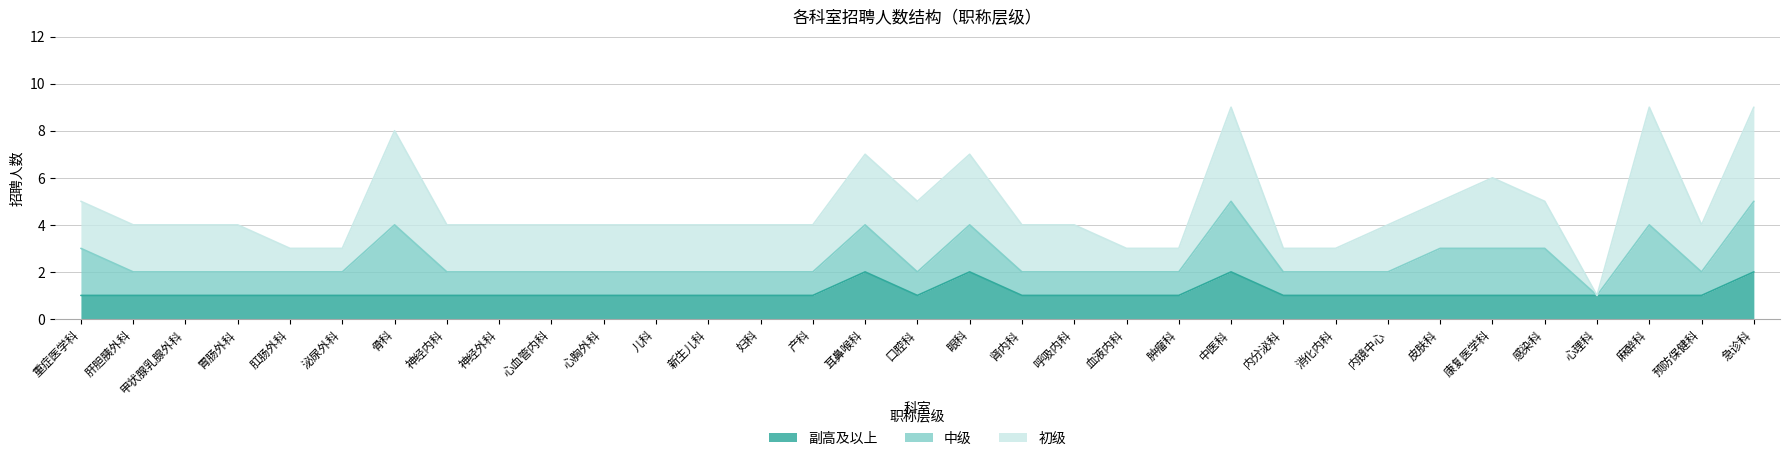

At which label does 初级 first exceed 2?

骨科